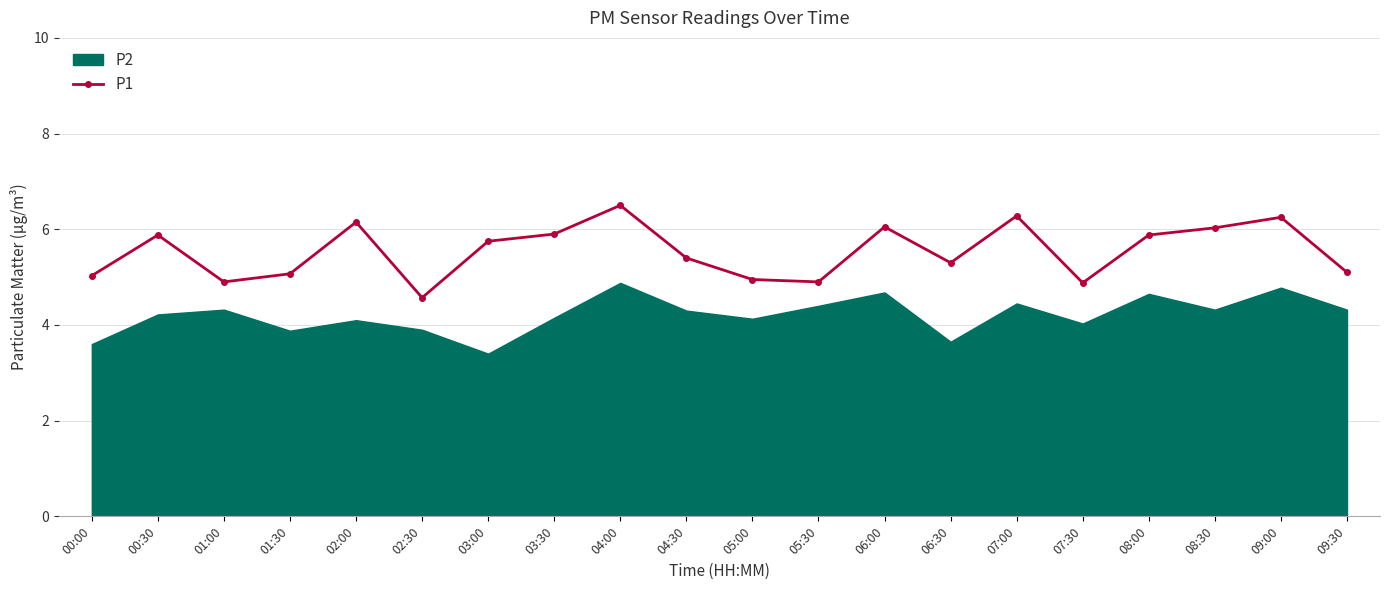

Reading right to left, extract all data points from this chart.

09:30=5.1	09:00=6.2	08:30=6.0	08:00=5.9	07:30=4.9	07:00=6.3	06:30=5.3	06:00=6.0	05:30=4.9	05:00=5.0	04:30=5.4	04:00=6.5	03:30=5.9	03:00=5.8	02:30=4.6	02:00=6.2	01:30=5.1	01:00=4.9	00:30=5.9	00:00=5.0